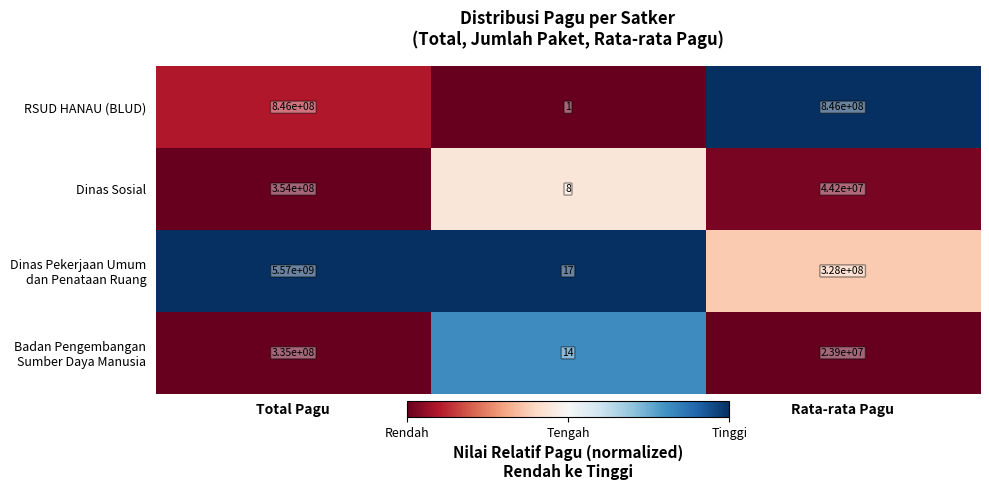

What is the sum of all RSUD HANAU (BLUD) values?

1692000001